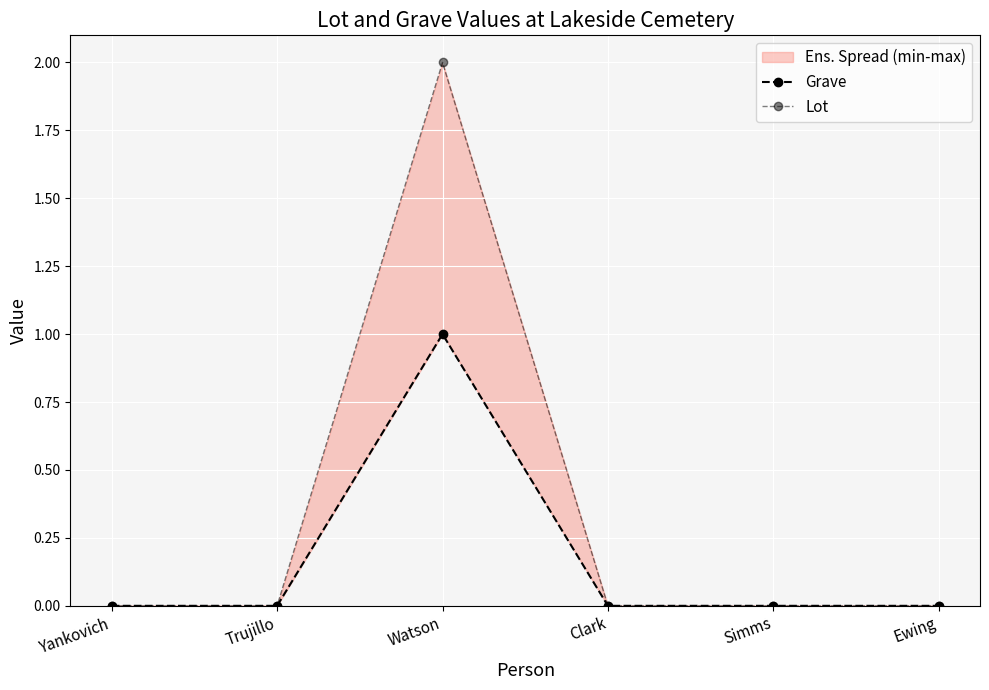

At which label is Grave closest to 0?

Yankovich